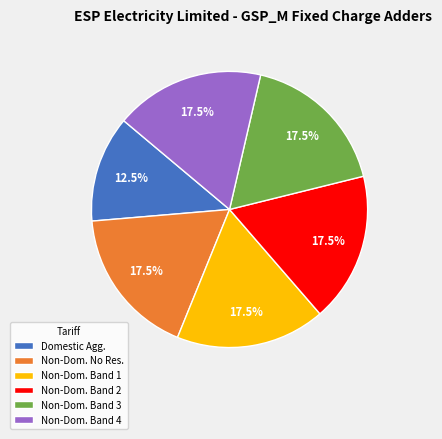

Is there a majority slice in this chart?

No